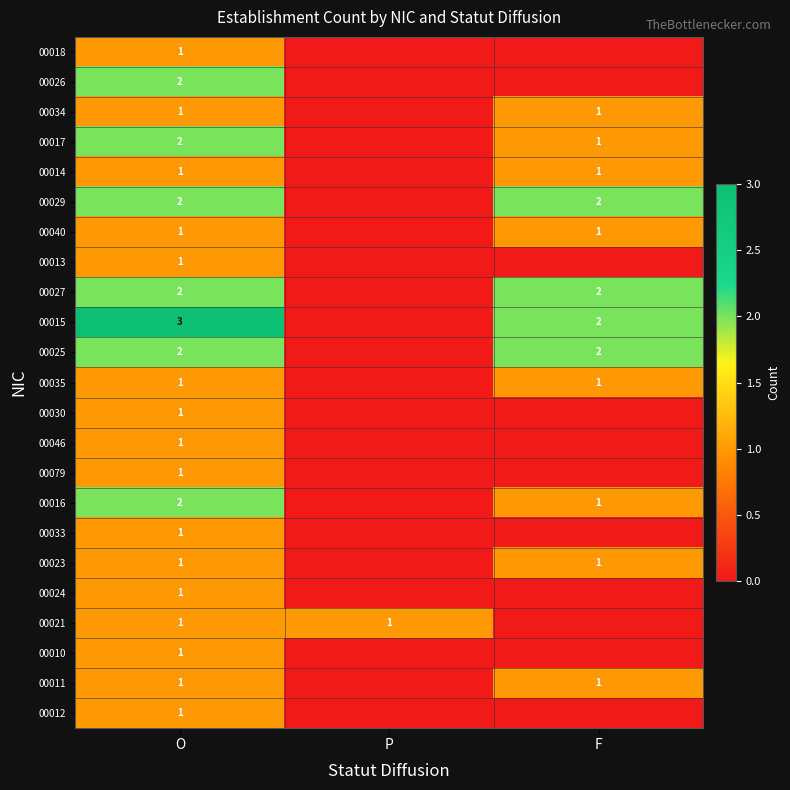

The value of 00034 at O is 2. True or false?

False